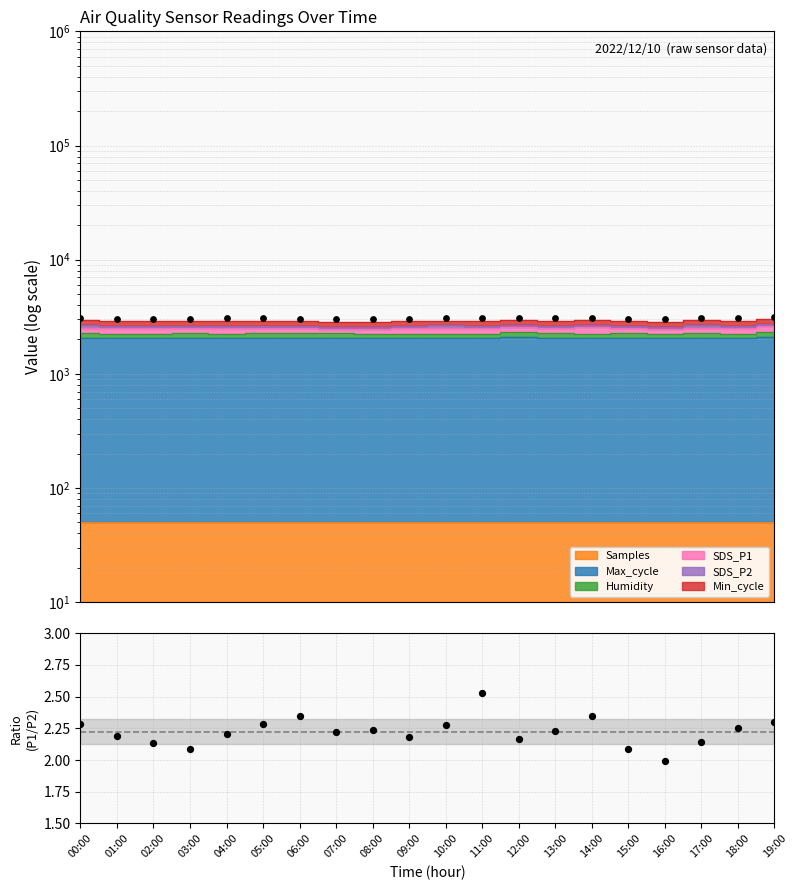

What is the change in value from 14:00 to 15:00?

-0.3